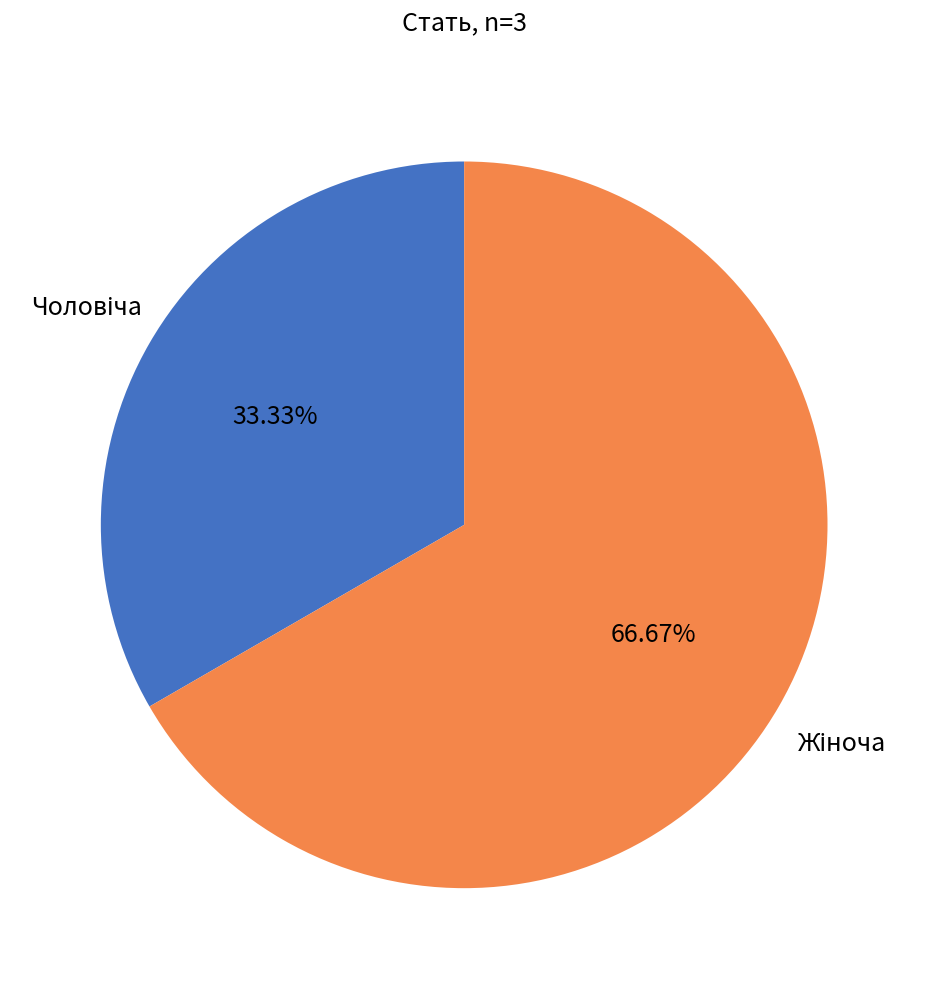

What is the ratio of the value at Жіноча to the value at Чоловіча?

2.0